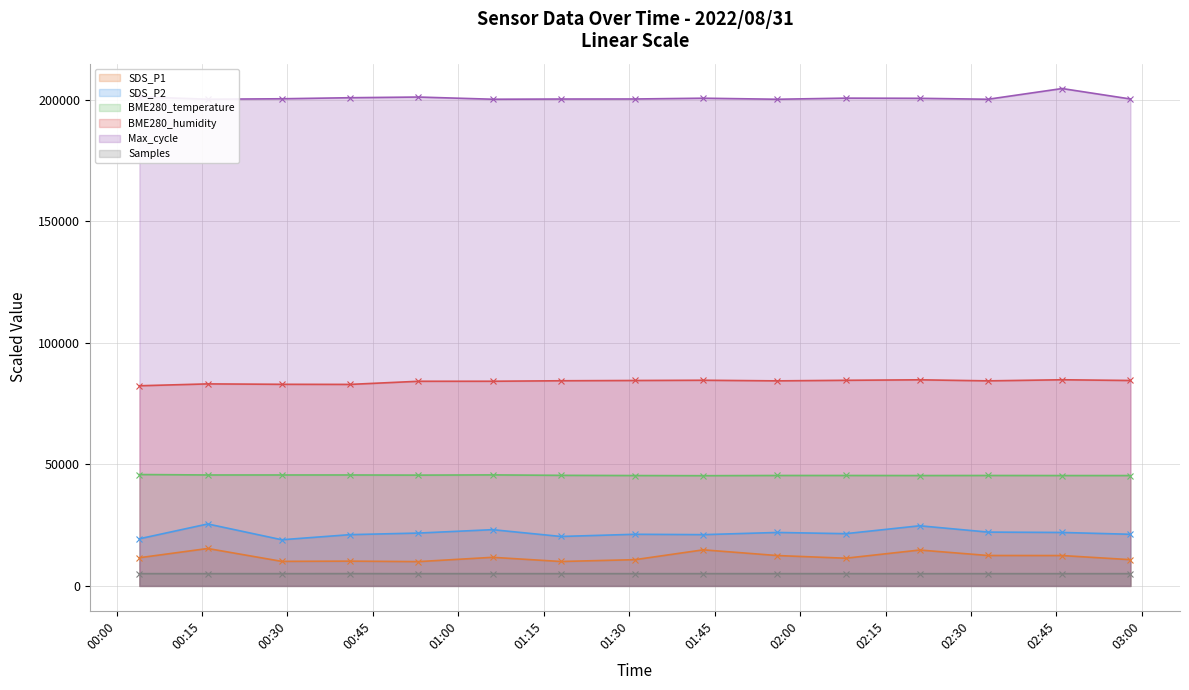

How many lines are shown in the chart?

6